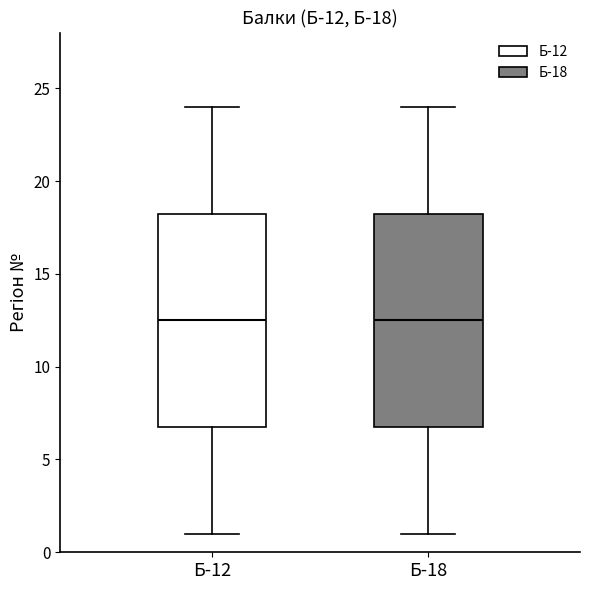

Where does the lower whisker of the box for Б-18 end on the y-axis? The values are not printed on the chart, so give them approximately, as read against the axis.

1.0